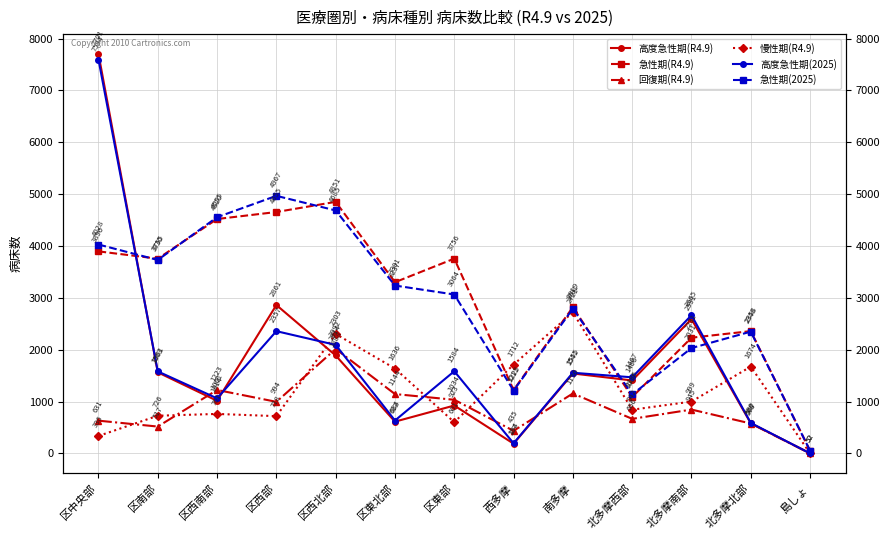

What is the difference between the maximum and minimum values in the 回復期(R4.9) series?

2014